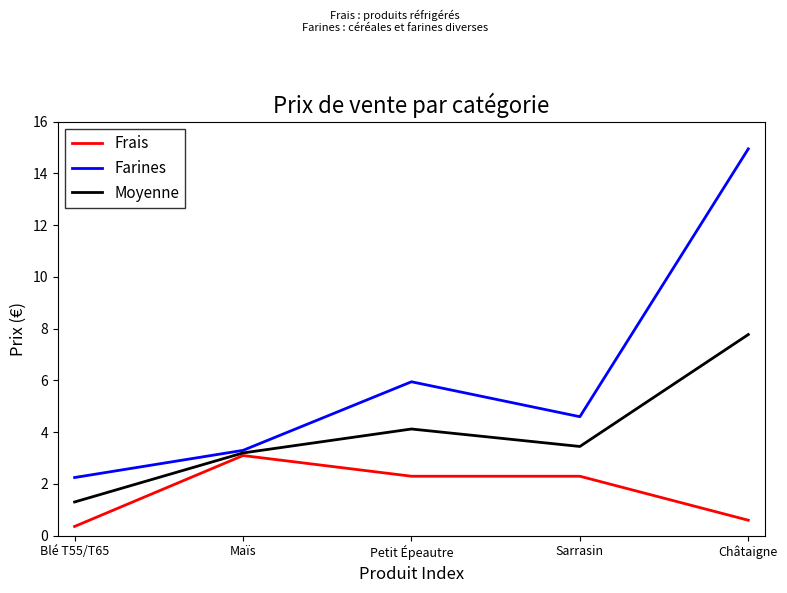

What is the average value of the Farines series?

6.2